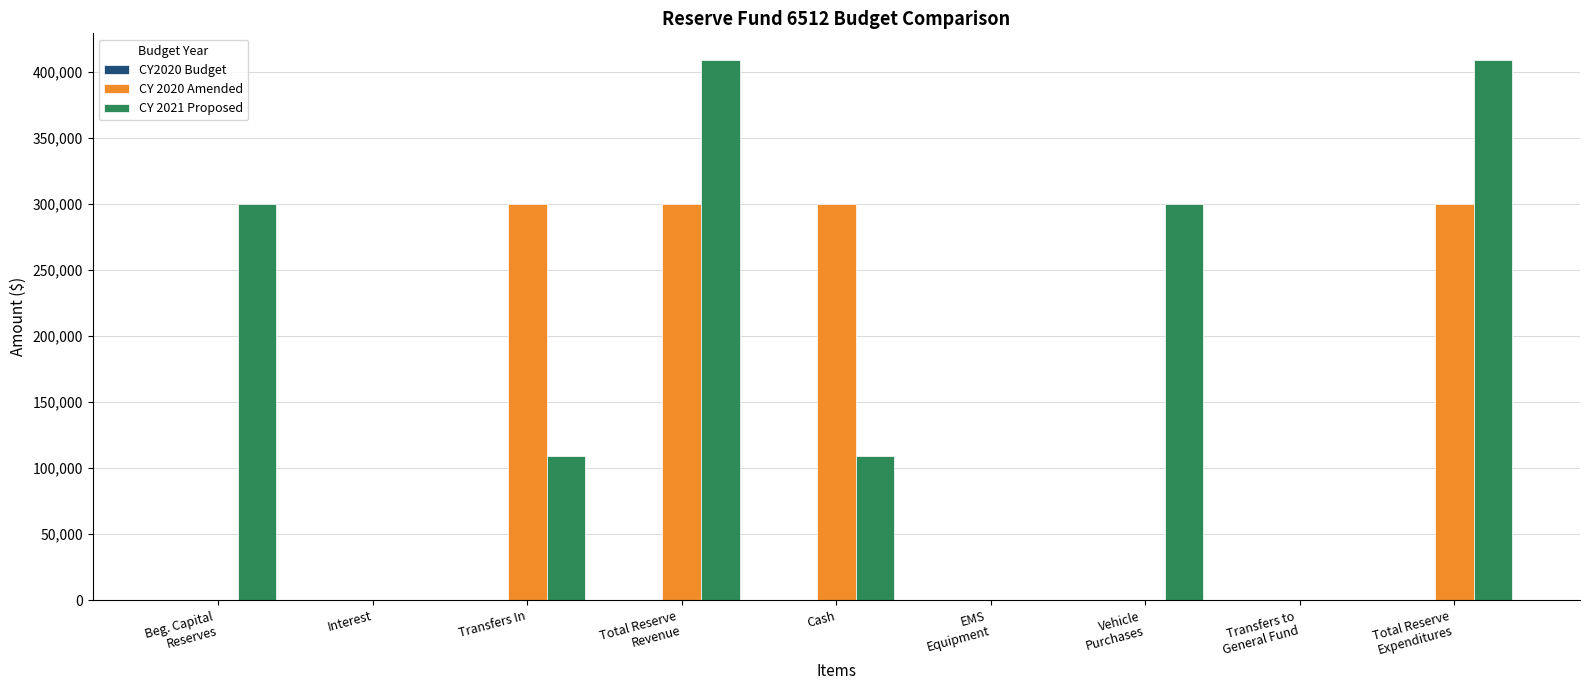

Which series has the largest total across all categories?

CY 2021 Proposed